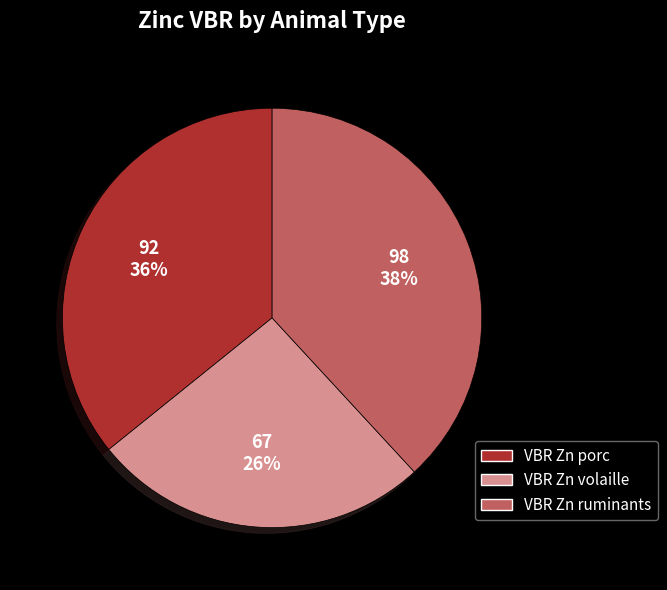

To the nearest percent, what is the difference between the largest and smallest slice percentages?

12%